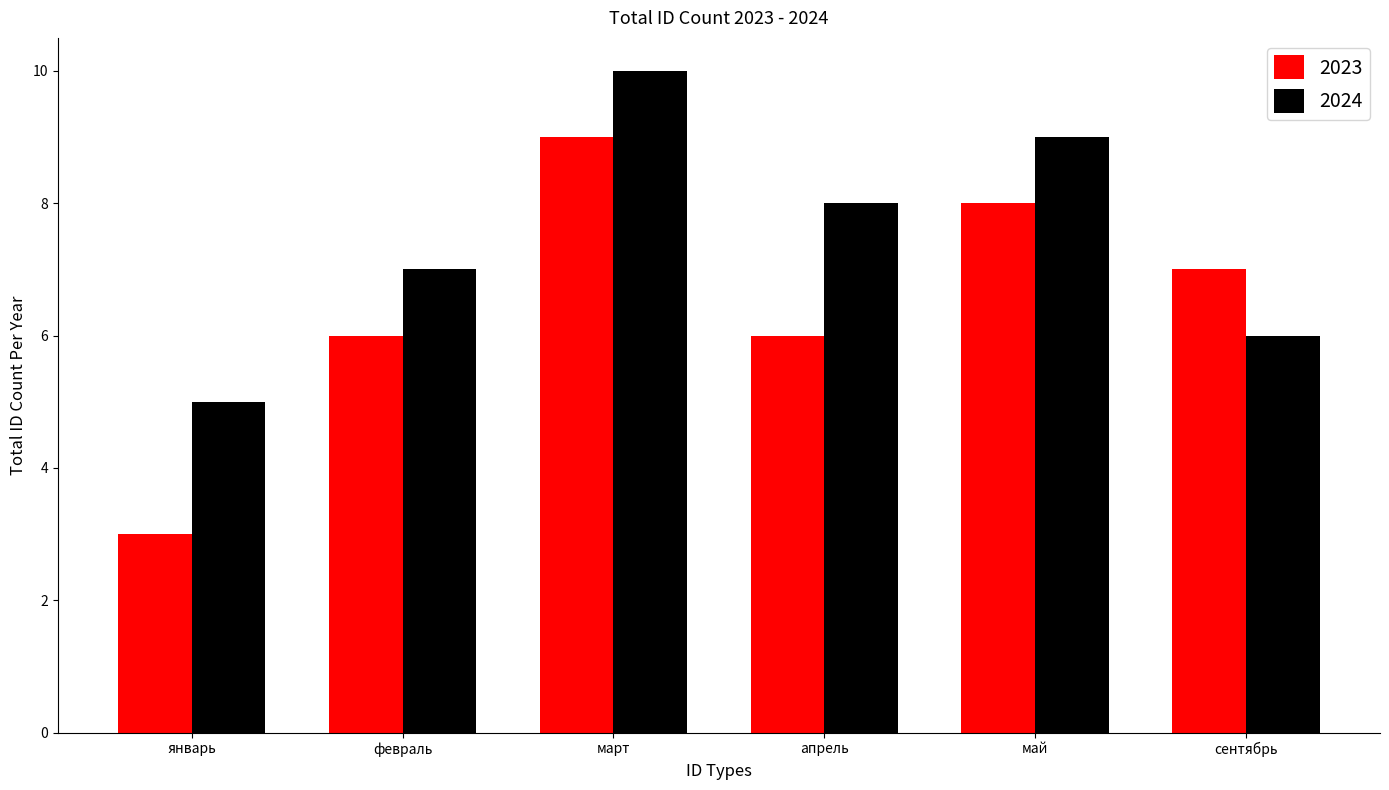

What is the maximum value for 2023?

9